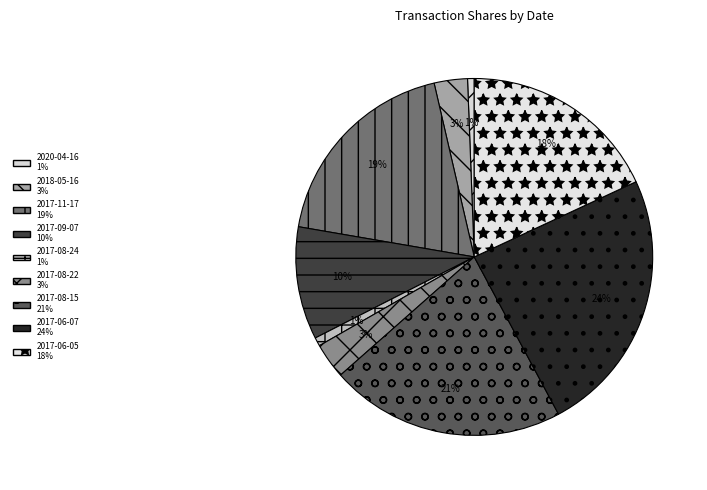

How many segments does this pie chart have?

9